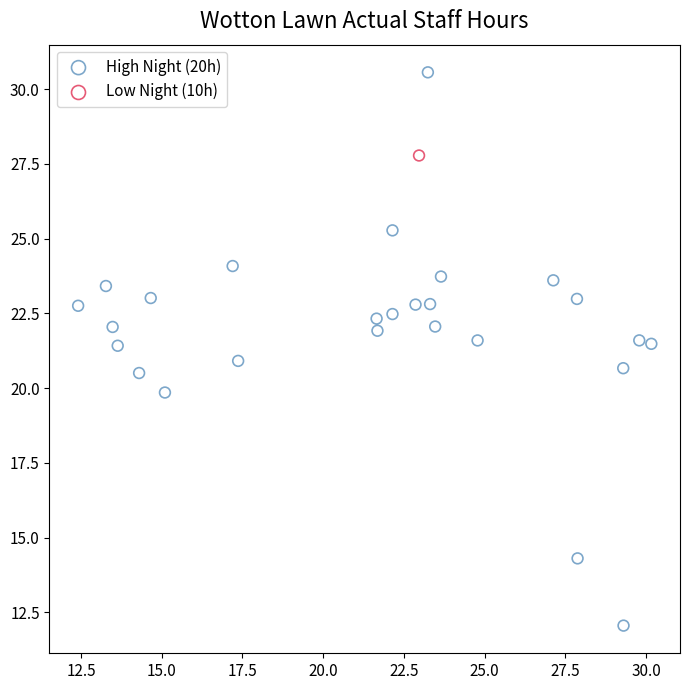

What are all the series names shown in the legend?

High Night (20h), Low Night (10h)